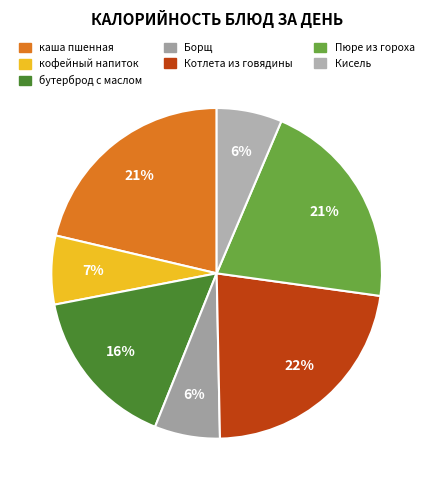

How many segments does this pie chart have?

7